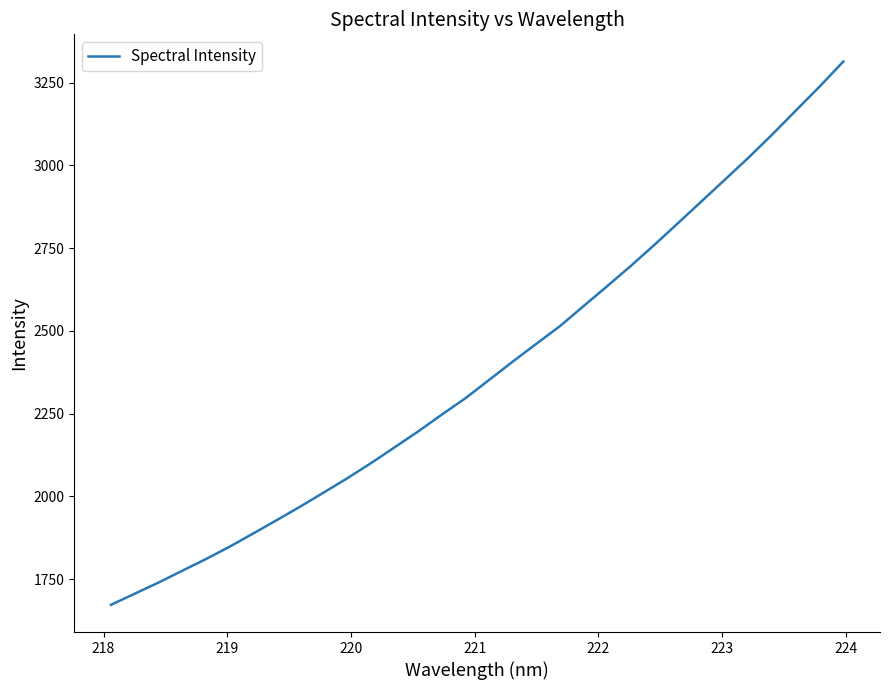

What is the difference between the maximum and minimum values?

1642.5